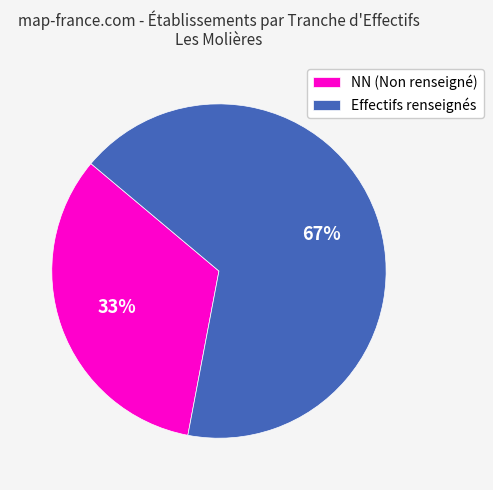

Is it true that NN (Non renseigné) is 33% of the pie?

True